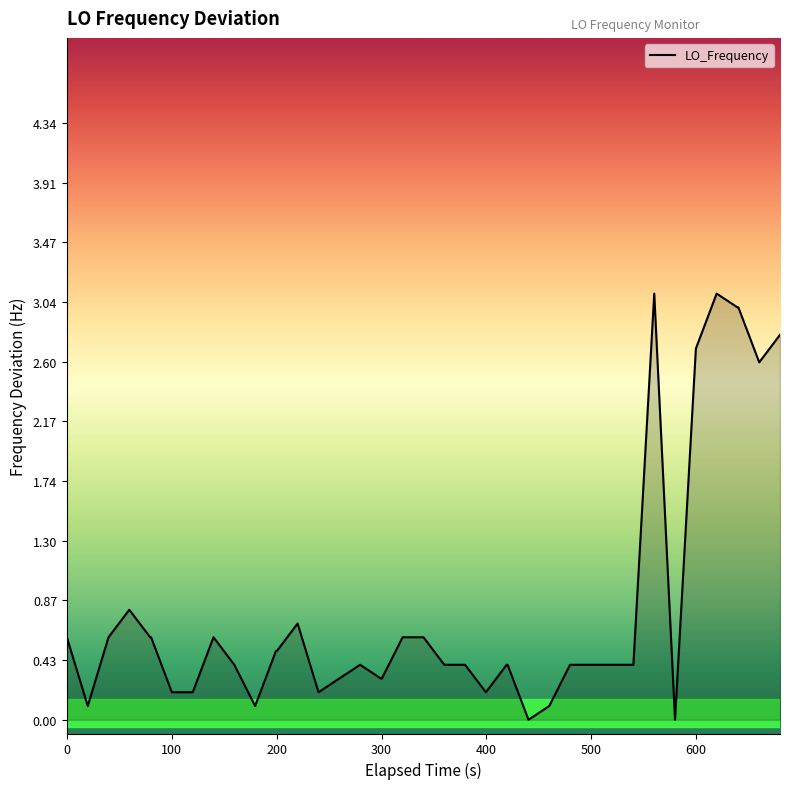

What is the greatest value displayed?

3.1